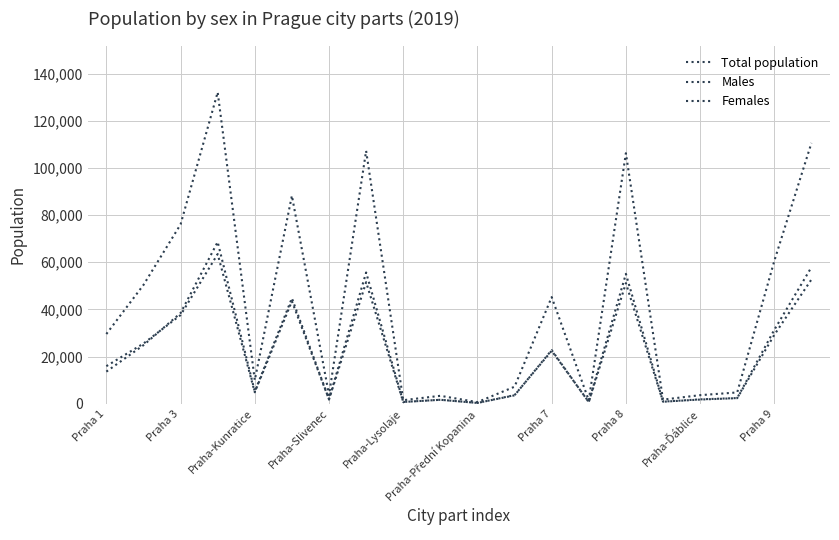

Which series has the largest range (max minus min)?

Total population